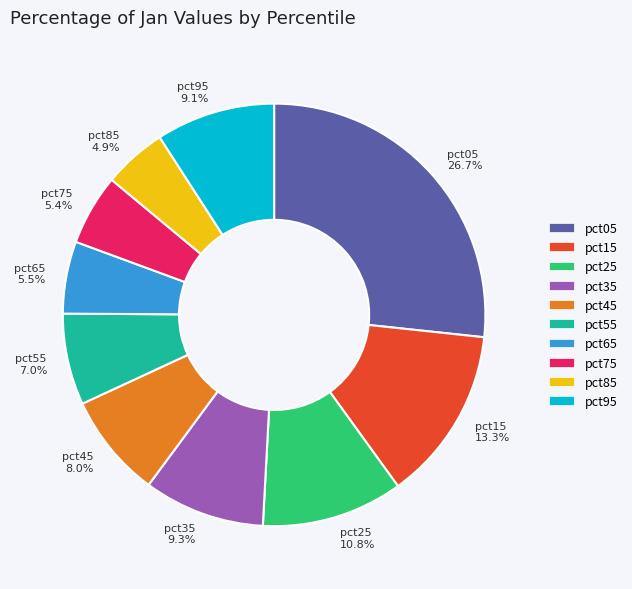

Between pct05 26.7% and pct15 13.3%, which is larger?

pct05 26.7%